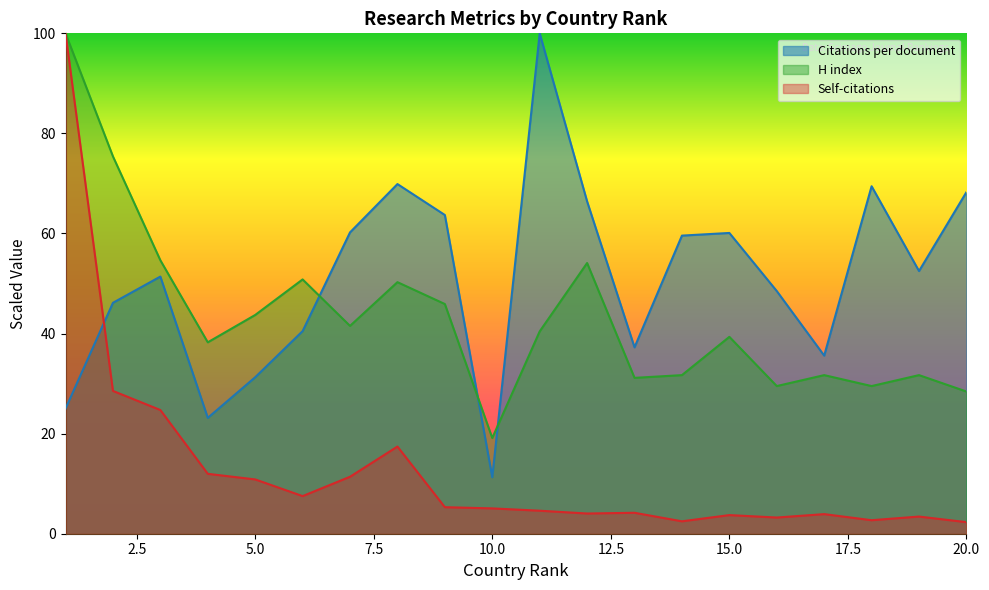

Which category has the highest value across all series?

1